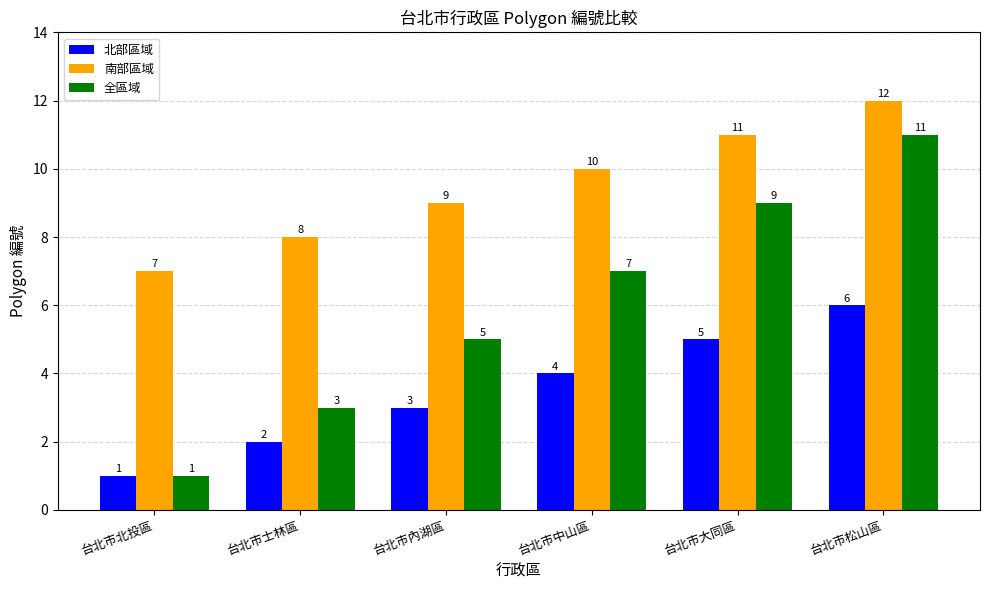

Are the bars horizontal?

No